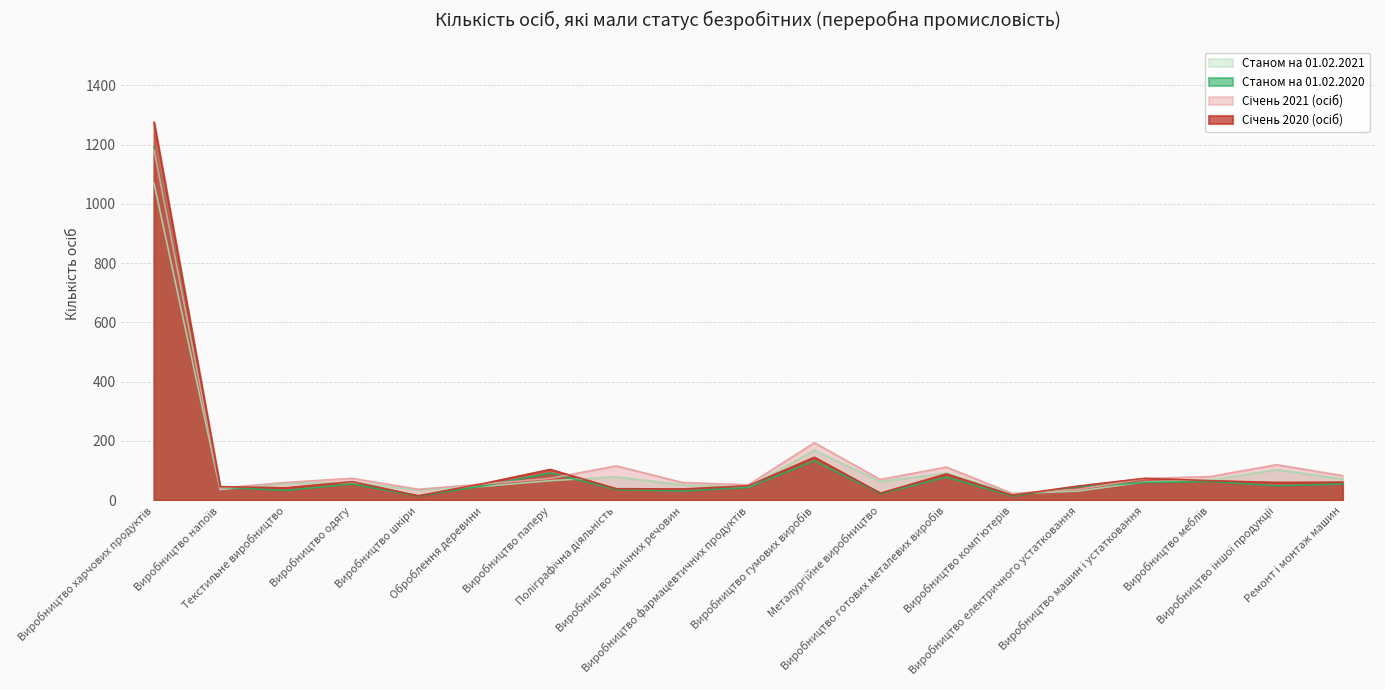

Which series changed the most between Оброблення деревини and Виробництво машин і устатковання?

Січень 2021 (осіб)